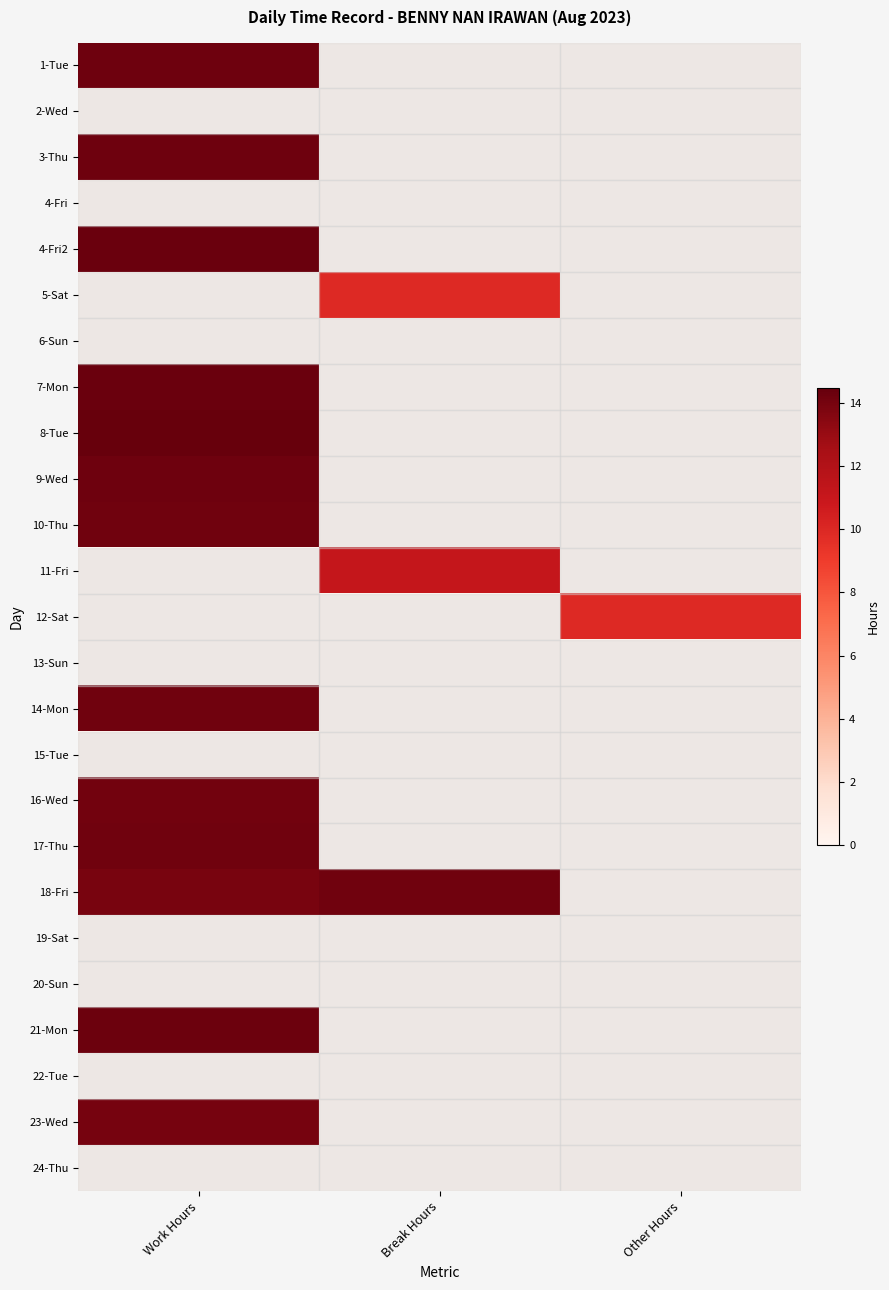

Count the number of data series in this chart.

25